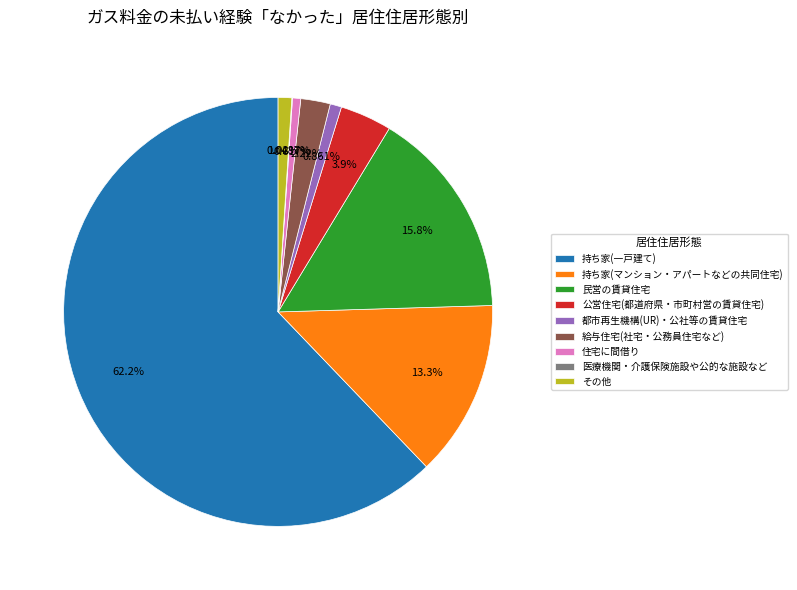

To the nearest percent, what portion does 民営の賃貸住宅 represent?

16%